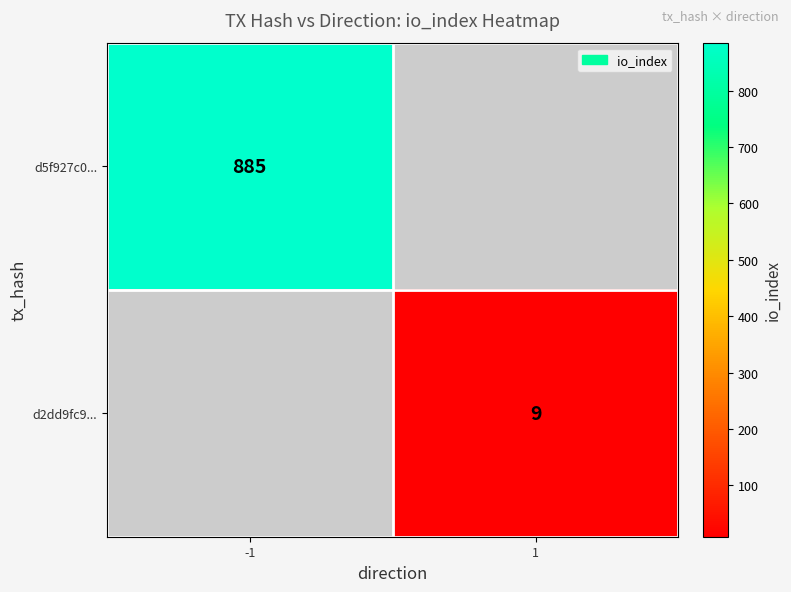

How many categories are shown in the chart?

2